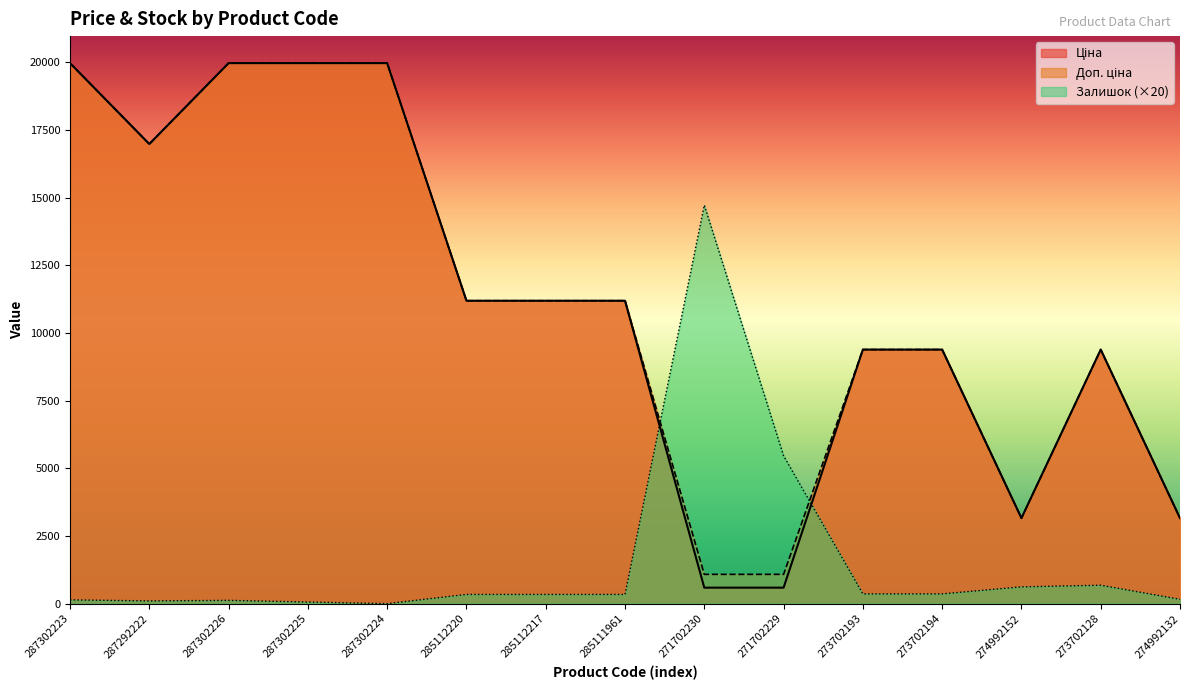

Is the value of Доп. ціна at 285111961 greater than the value of Залишок at 271702229?

Yes